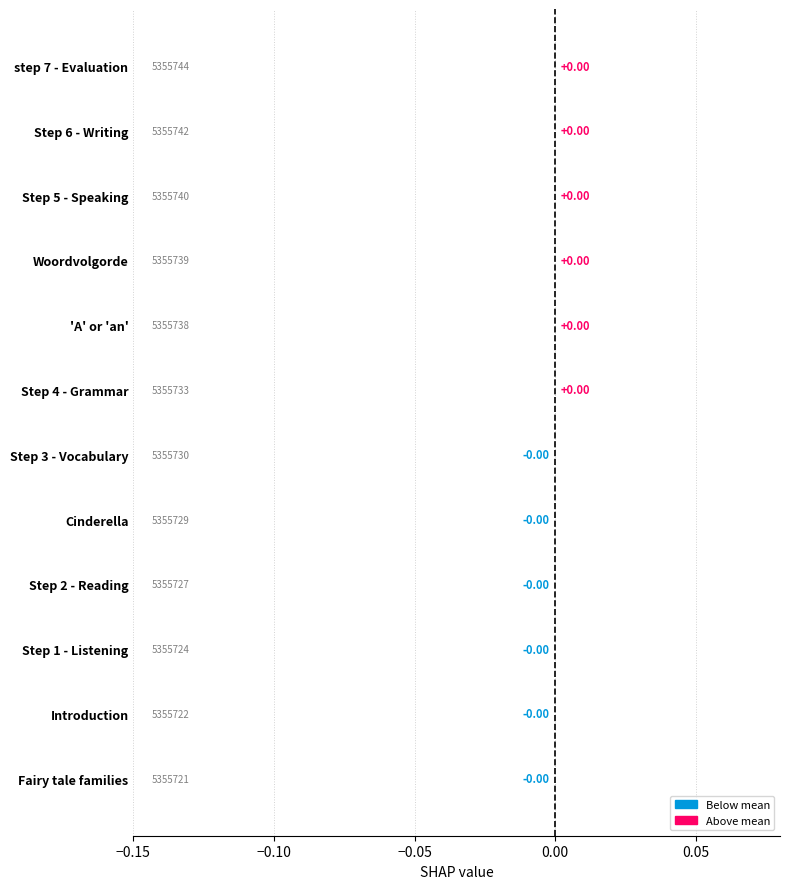

How many distinct data groups are displayed?

1